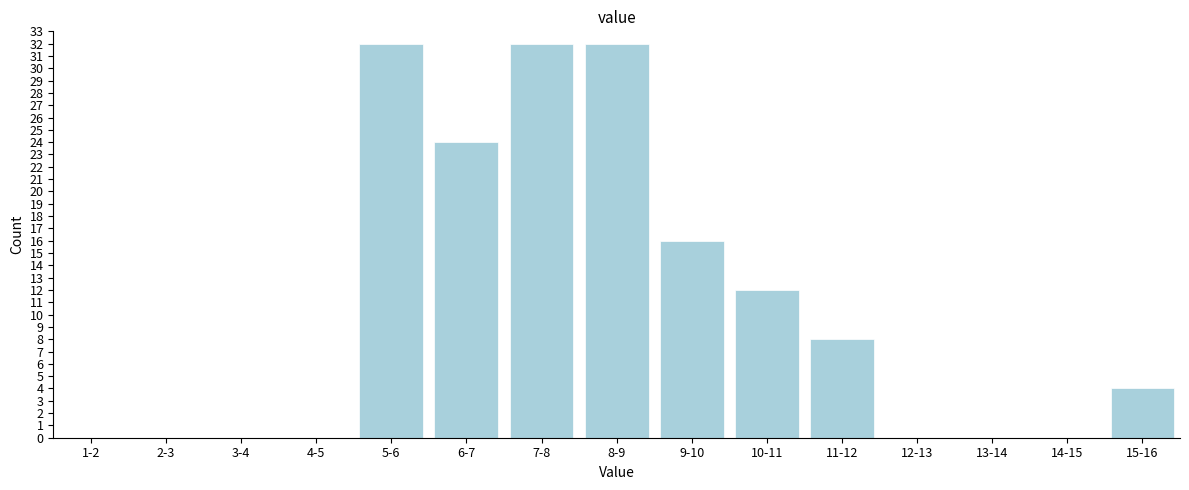

Reading left to right, what are all the values shown in this chart?

1-2=0	2-3=0	3-4=0	4-5=0	5-6=32	6-7=24	7-8=32	8-9=32	9-10=16	10-11=12	11-12=8	12-13=0	13-14=0	14-15=0	15-16=4